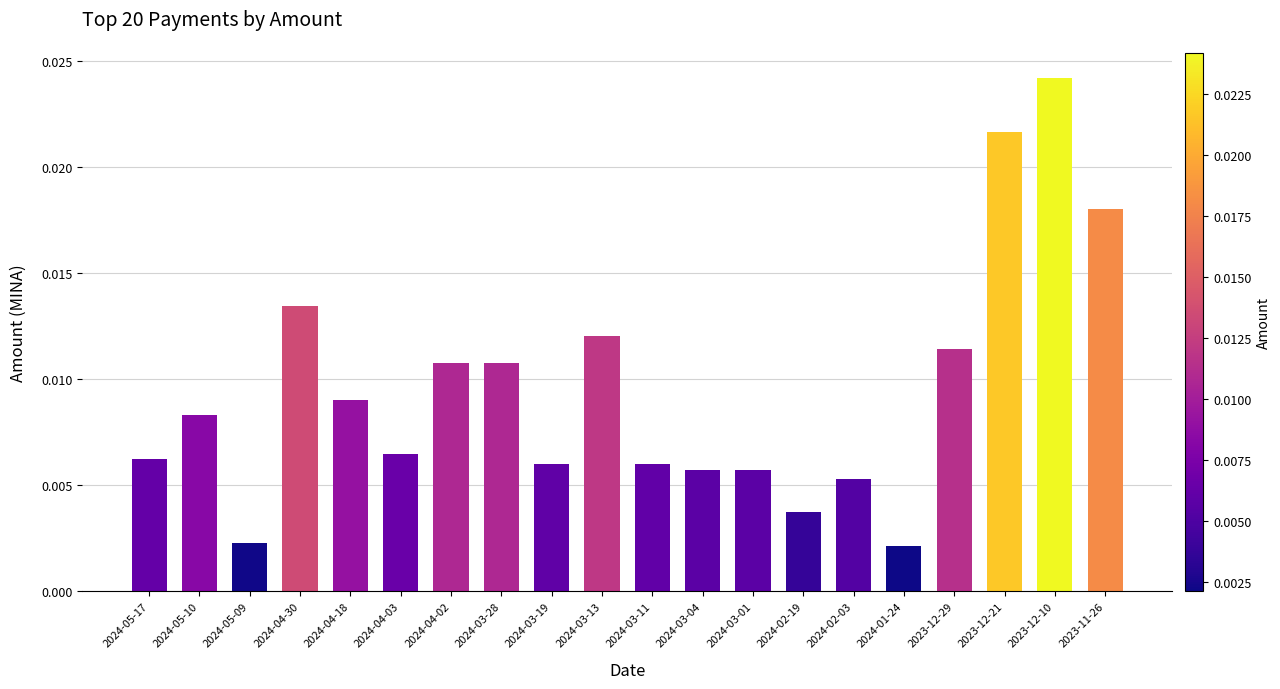

At which category does the chart reach its peak across all series?

2023-12-10